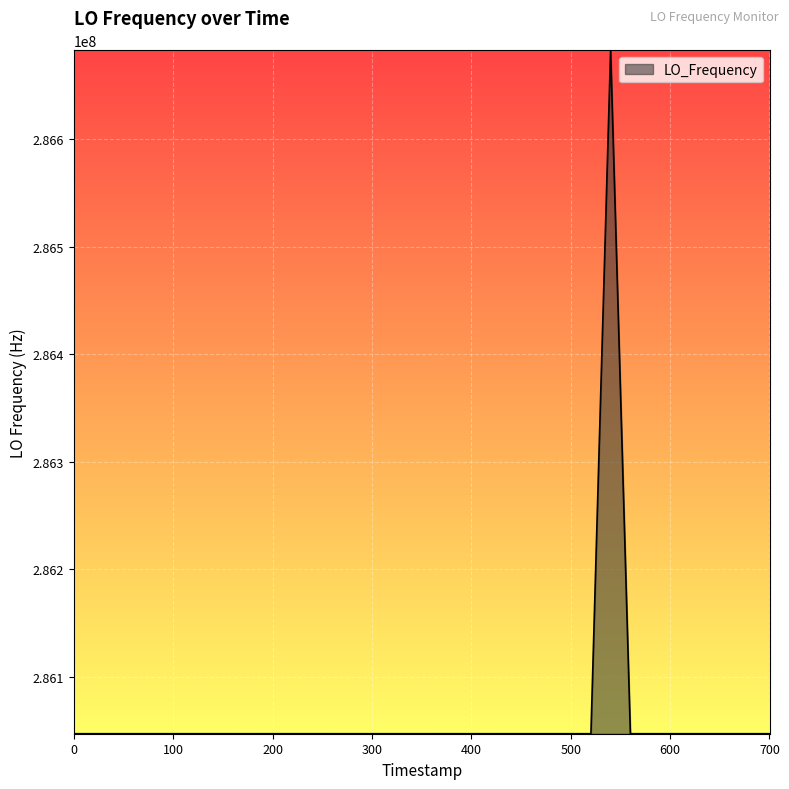

What is the minimum value shown in the chart?

286046997.3